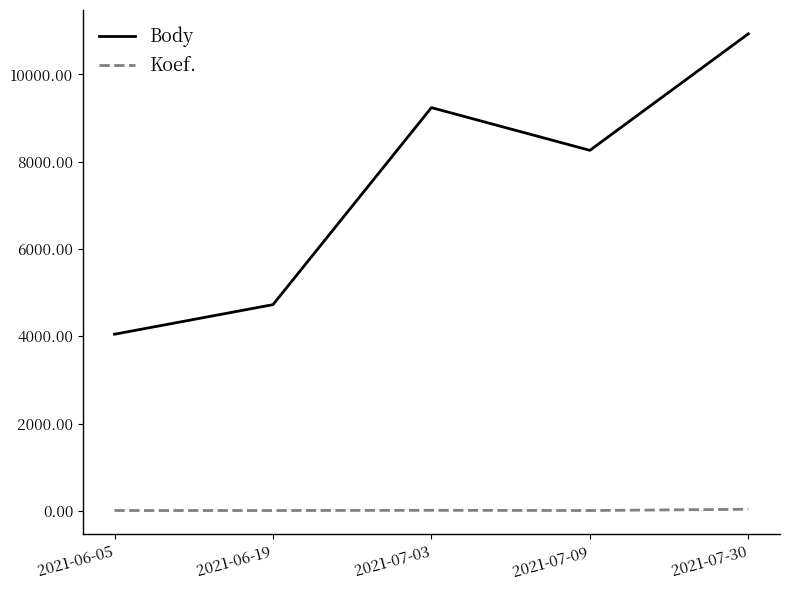

Rank the series by their average value, from lowest to highest.

Koef., Body